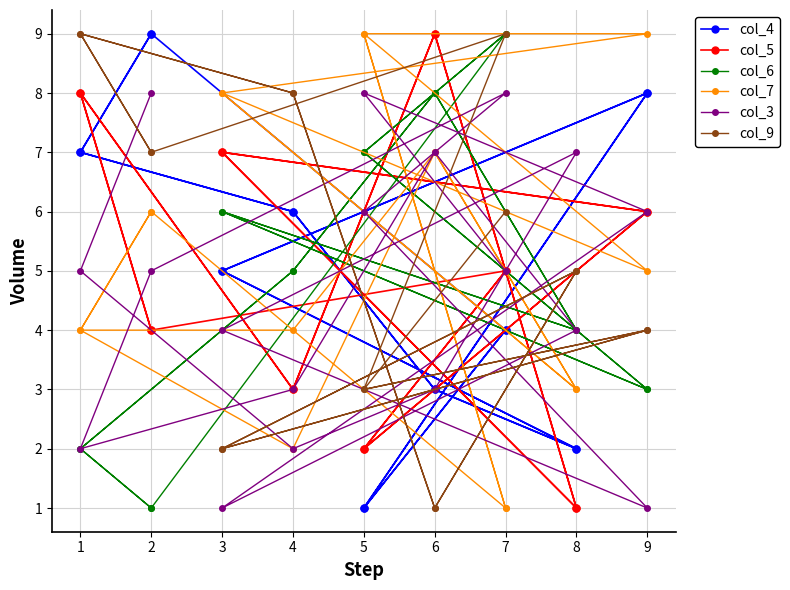

How many lines are shown in the chart?

6